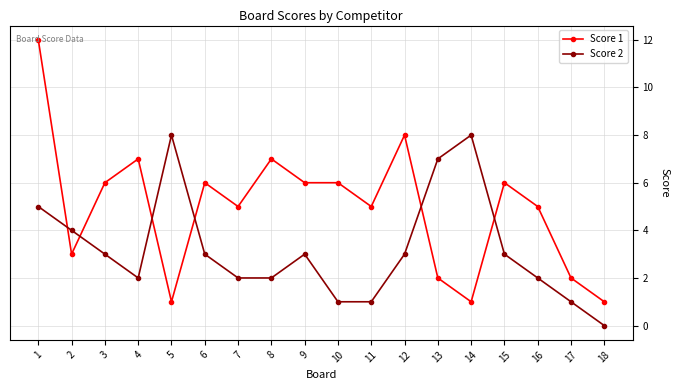

What is the value of the Score 1 point at the 2nd from the left?

3